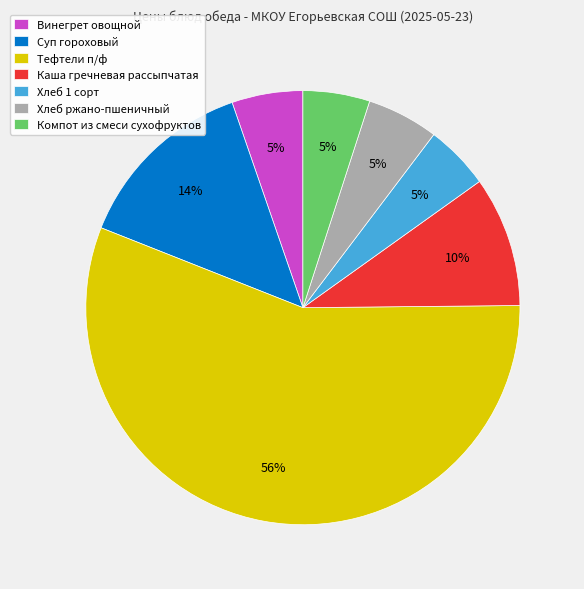

What is the largest slice in the pie chart?

Тефтели п/ф